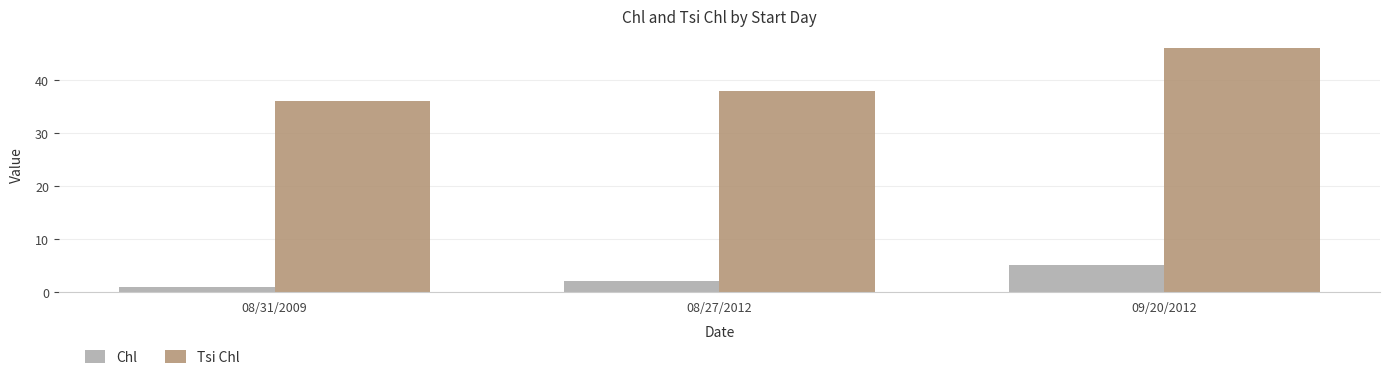

What position from the left is 09/20/2012?

3